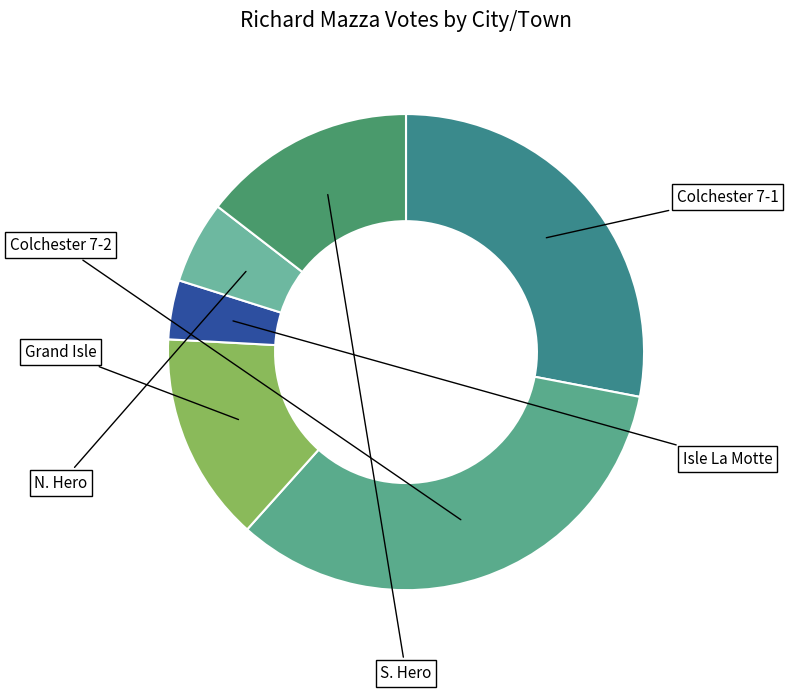

Approximately how many times larger is the value at Colchester 7-1 compared to N. Hero?

5.0